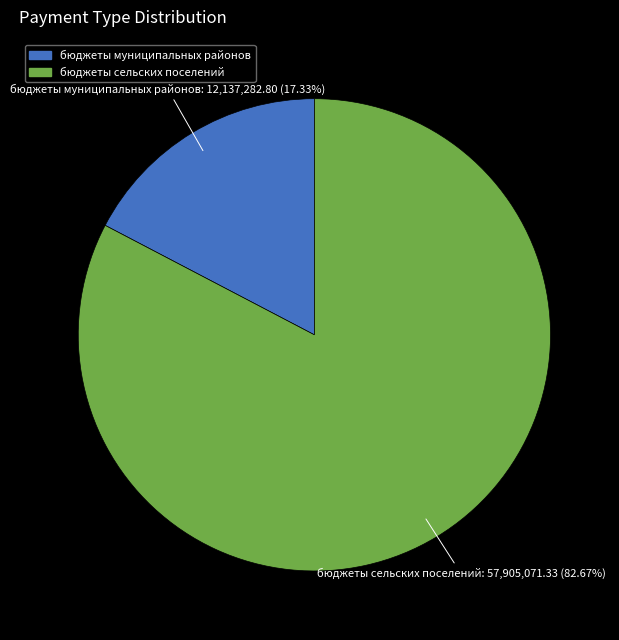

Which slice is the largest?

бюджеты сельских поселений